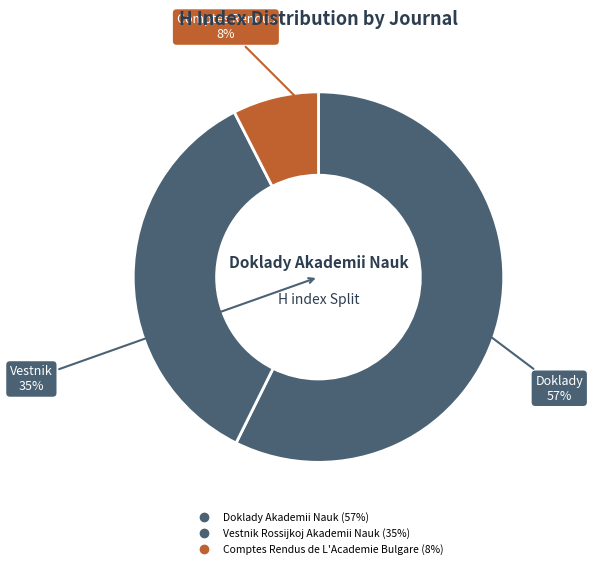

How many slices are in this pie chart?

3